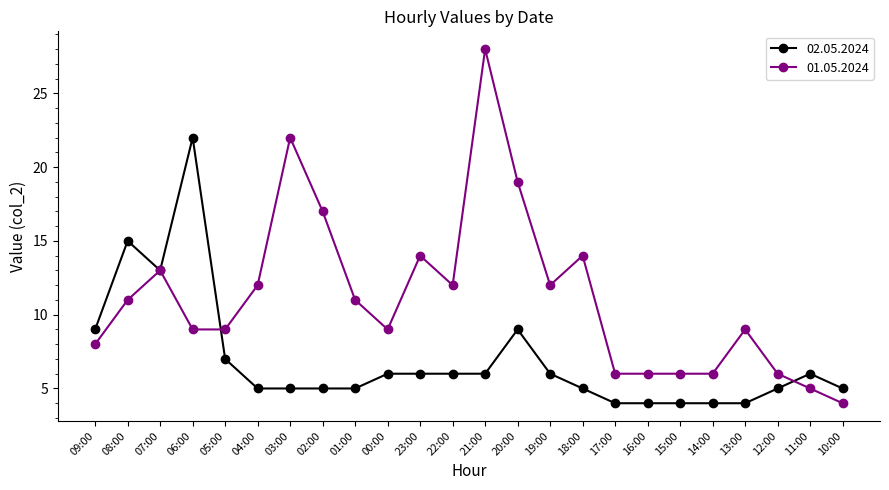

How many lines are shown in the chart?

2